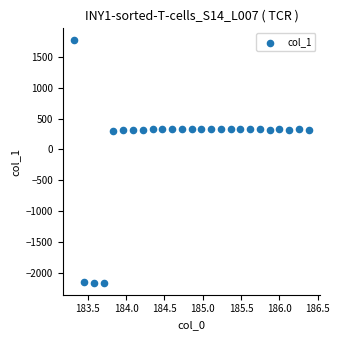

What is the range of X values (max minus min)?

3.1